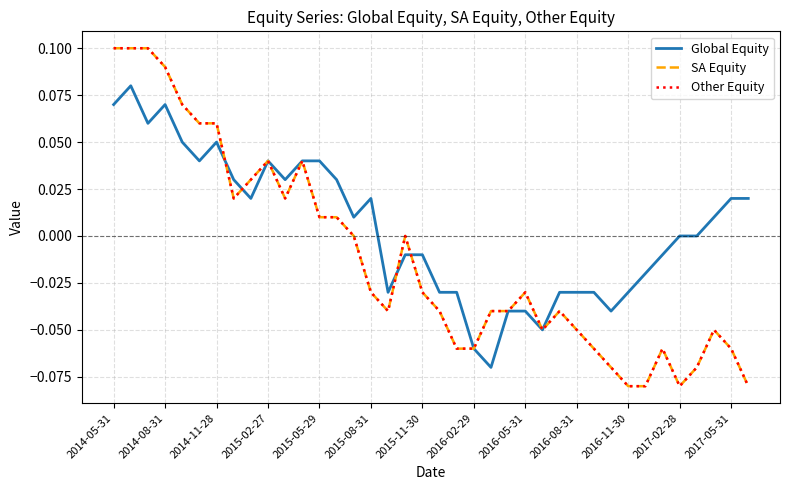

Is this an area chart (filled region under the line)?

No